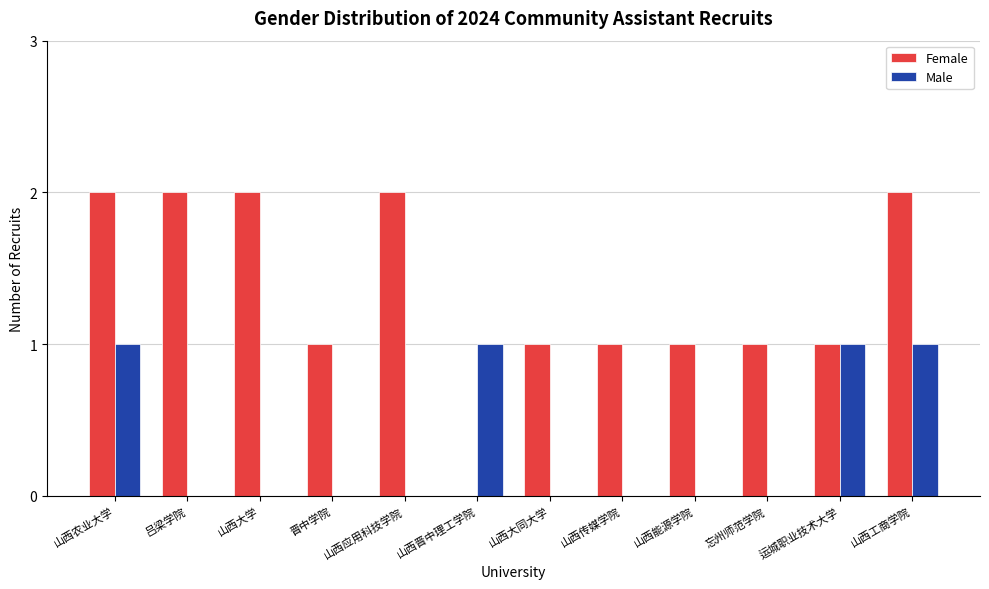

What is the spread (max minus min) of values at 山西应用科技学院?

2